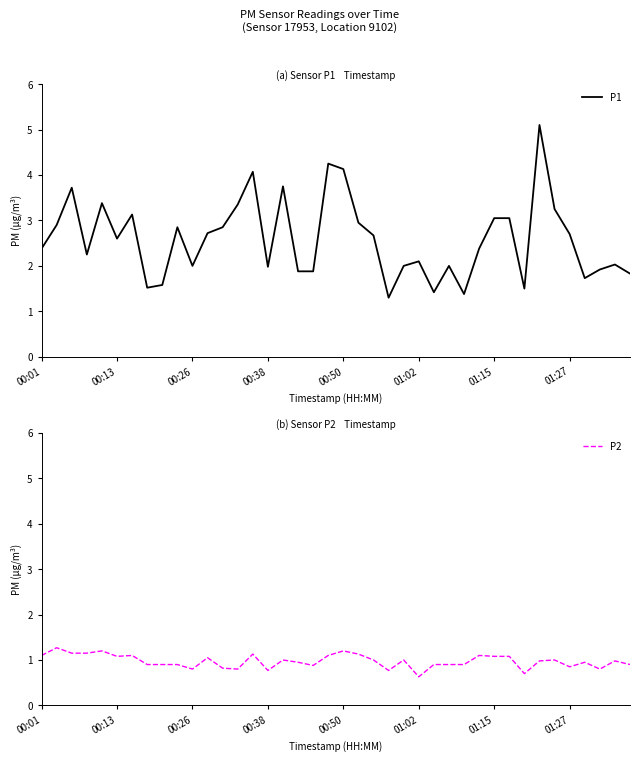

What is the minimum value for P1?

1.3